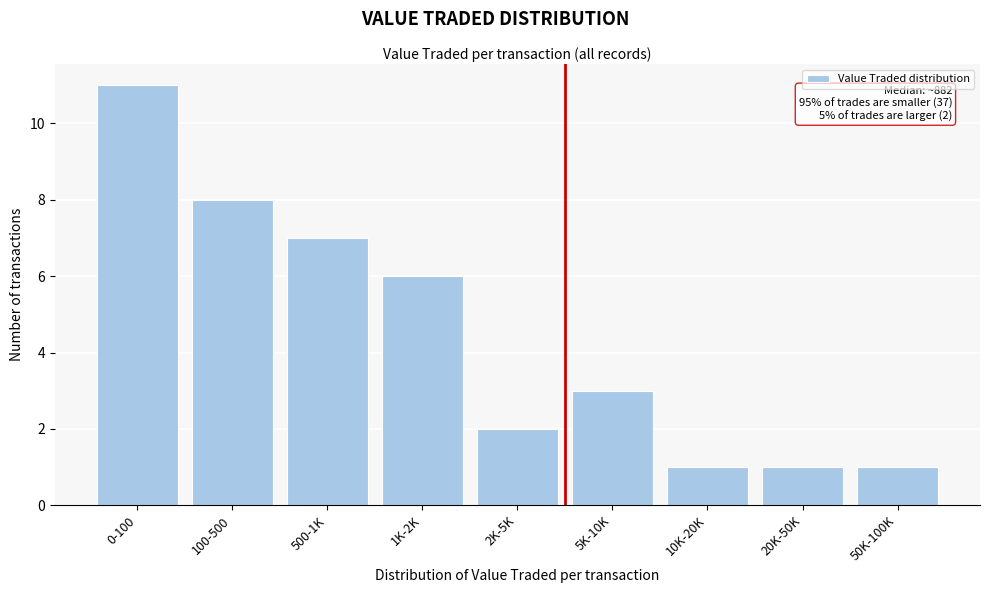

Reading left to right, transcribe all the data shown in this chart.

0-100=11	100-500=8	500-1K=7	1K-2K=6	2K-5K=2	5K-10K=3	10K-20K=1	20K-50K=1	50K-100K=1